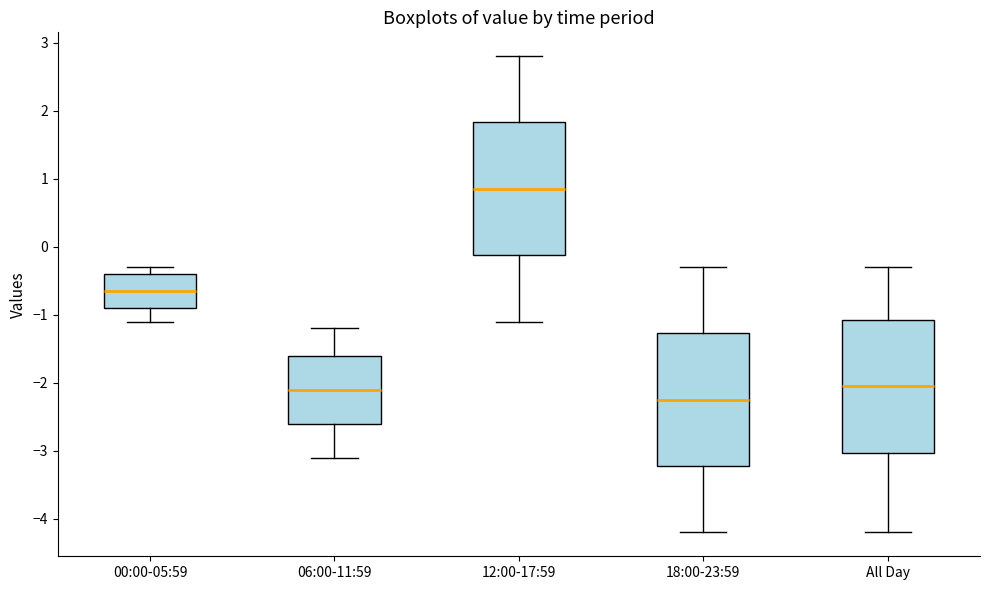

Reading left to right, transcribe this box plot: for each box, give where its median line is, the range the box spans, and where its two whiskers end, as read against the y-axis. The values are not printed on the chart, so give them approximately, as read against the axis.

00:00-05:59: median -0.6, box -0.9 to -0.4, whiskers -1.1 to -0.3
06:00-11:59: median -2.1, box -2.6 to -1.6, whiskers -3.1 to -1.2
12:00-17:59: median 0.9, box -0.1 to 1.8, whiskers -1.1 to 2.8
18:00-23:59: median -2.2, box -3.2 to -1.3, whiskers -4.2 to -0.3
All Day: median -2.0, box -3.0 to -1.1, whiskers -4.2 to -0.3